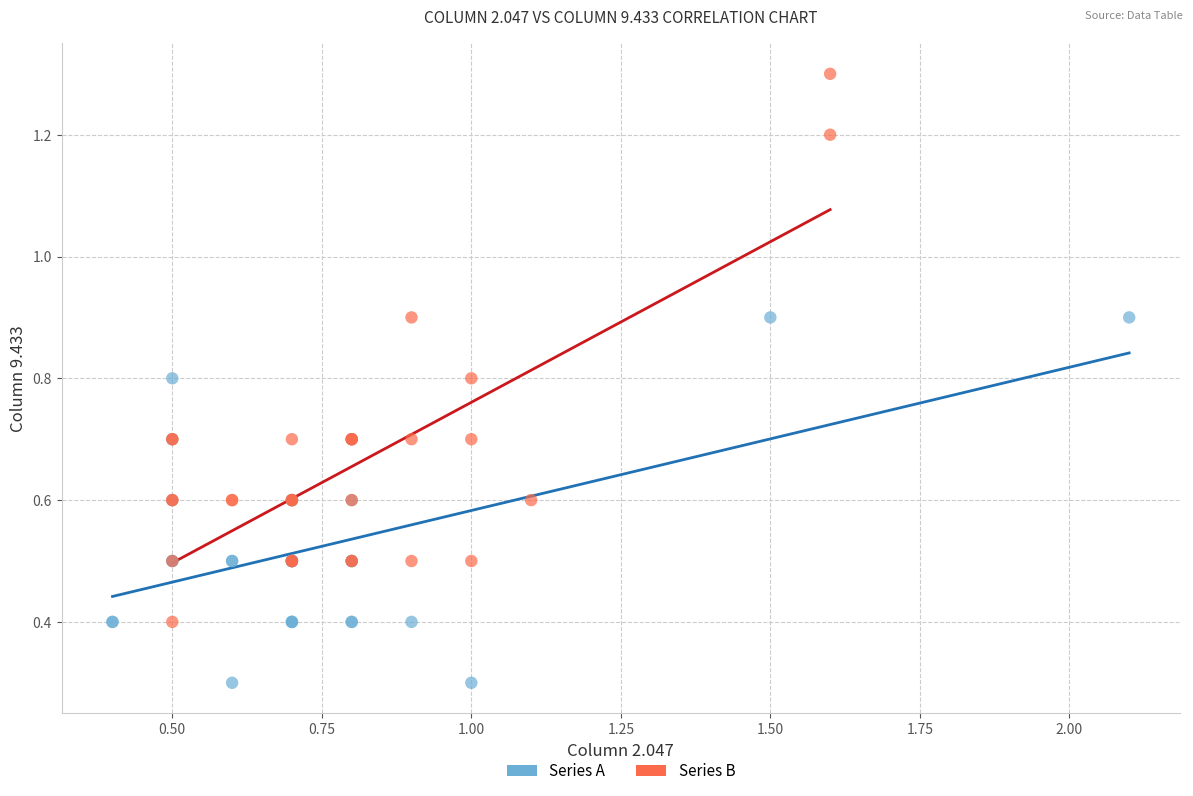

Which series reaches the minimum Y coordinate?

Series A